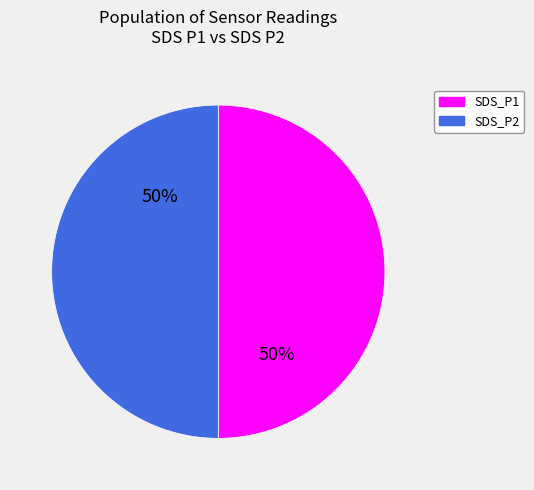

To the nearest percent, what is the average slice percentage?

50%